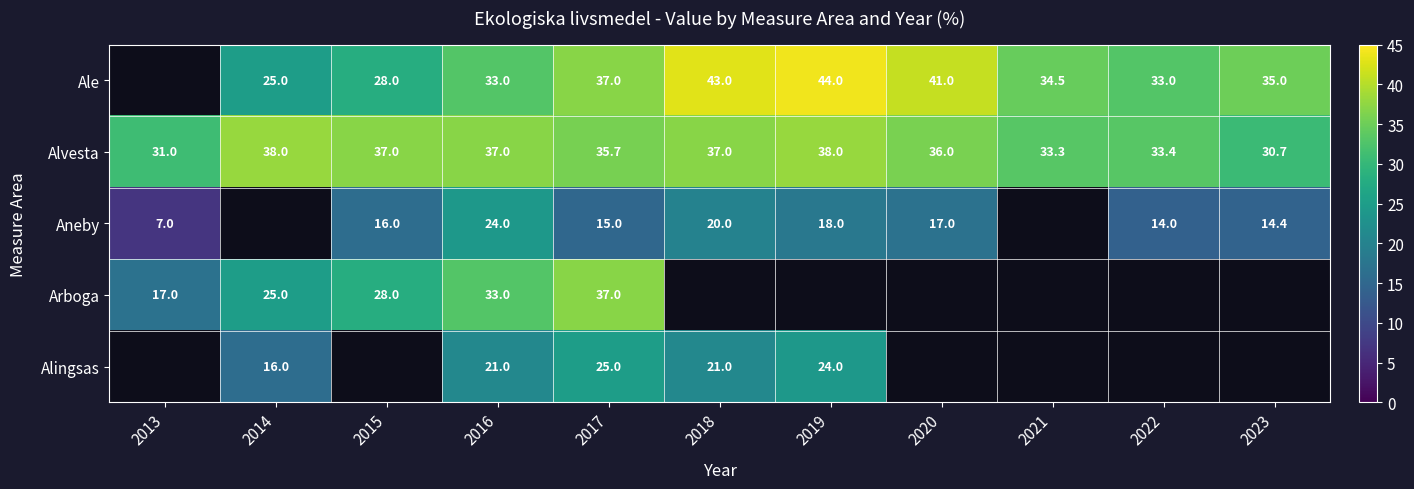

Which category has the highest value across all series?

2019